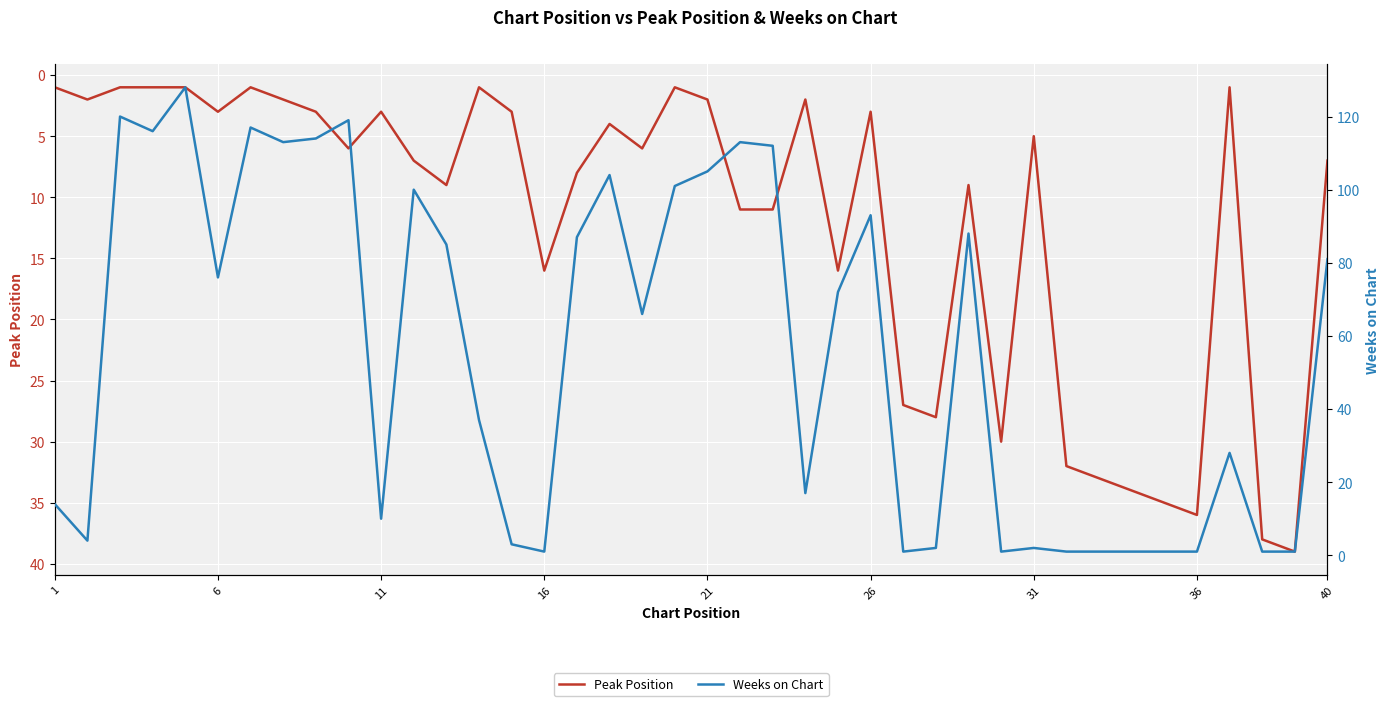

What is the highest value of the Peak Position series?

39